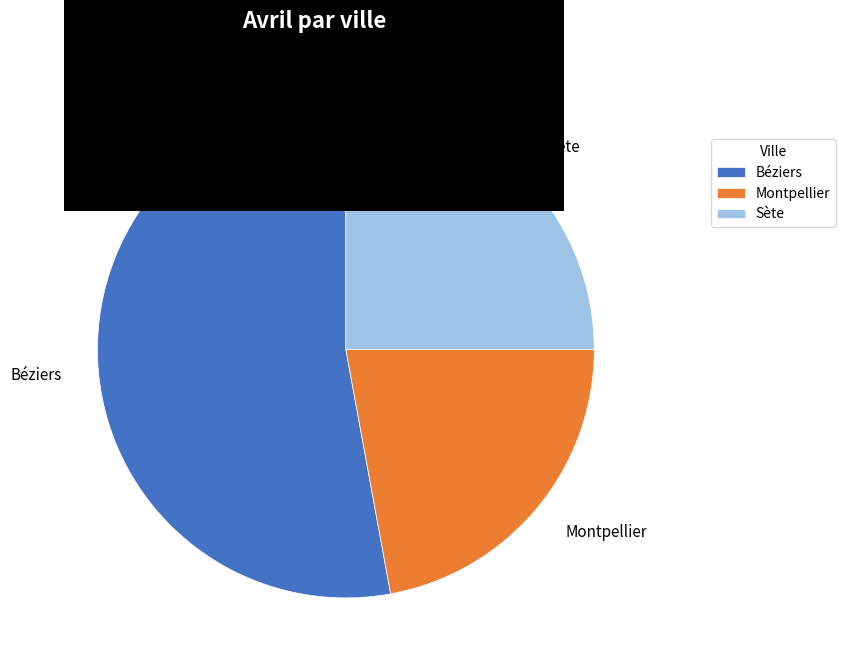

Rank the categories by value from highest to lowest.

Béziers, Sète, Montpellier